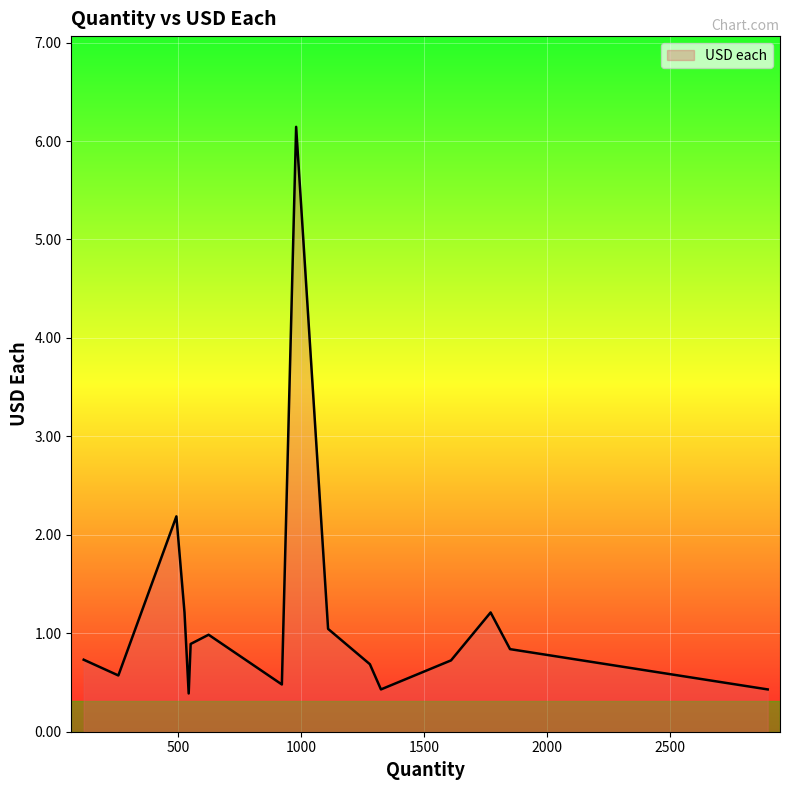

What is the smallest value displayed?

0.4